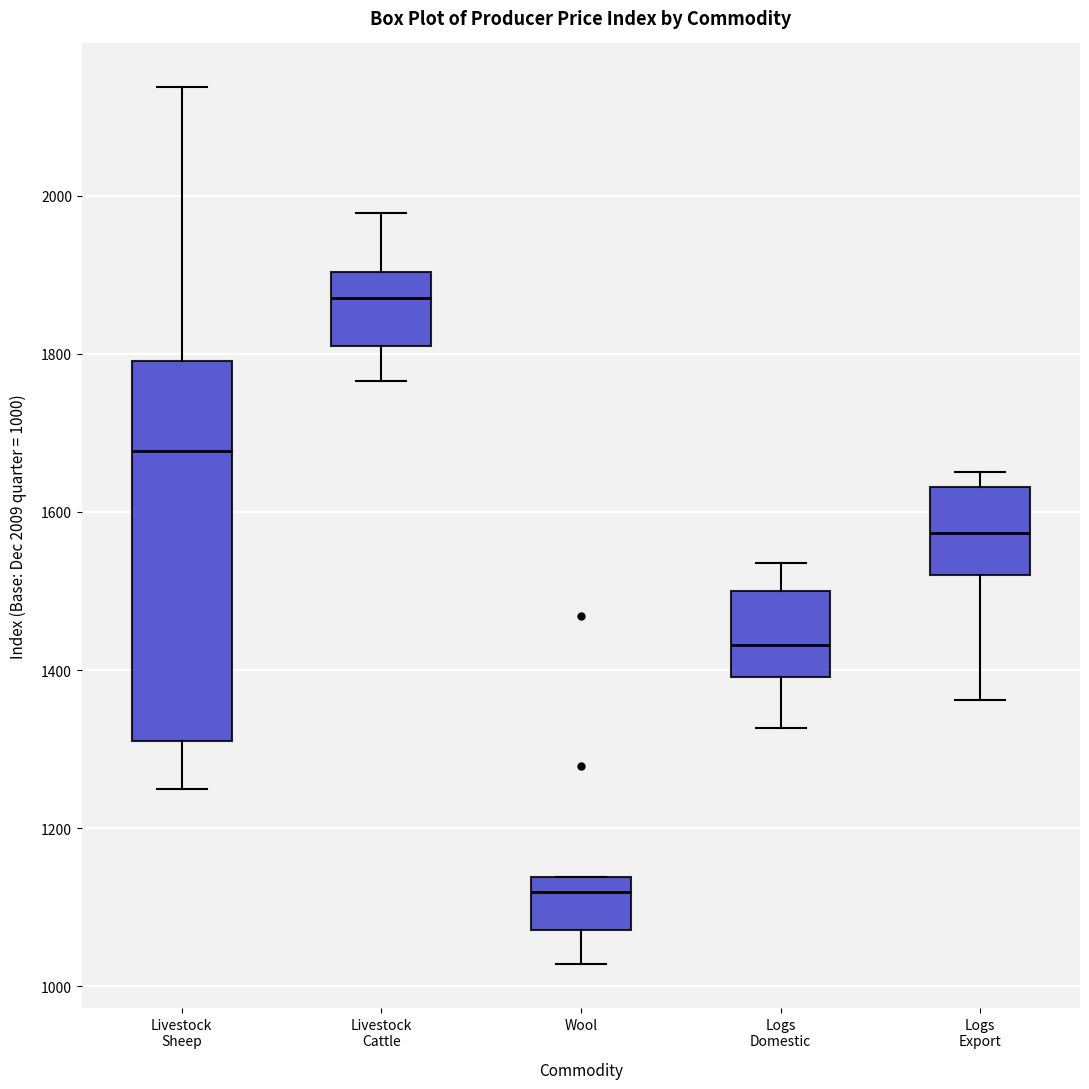

Which box's median line is the lowest?

Wool